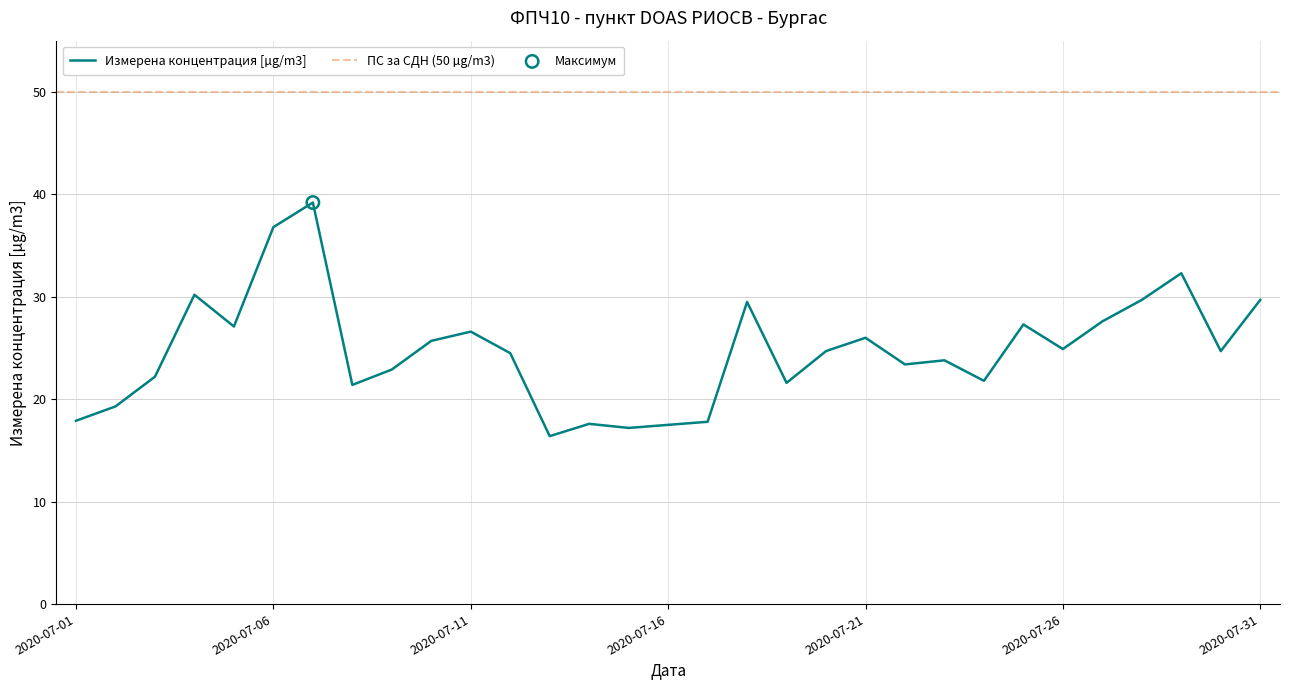

Between 2020-07-26 and 2020-07-13, which is larger?

2020-07-26